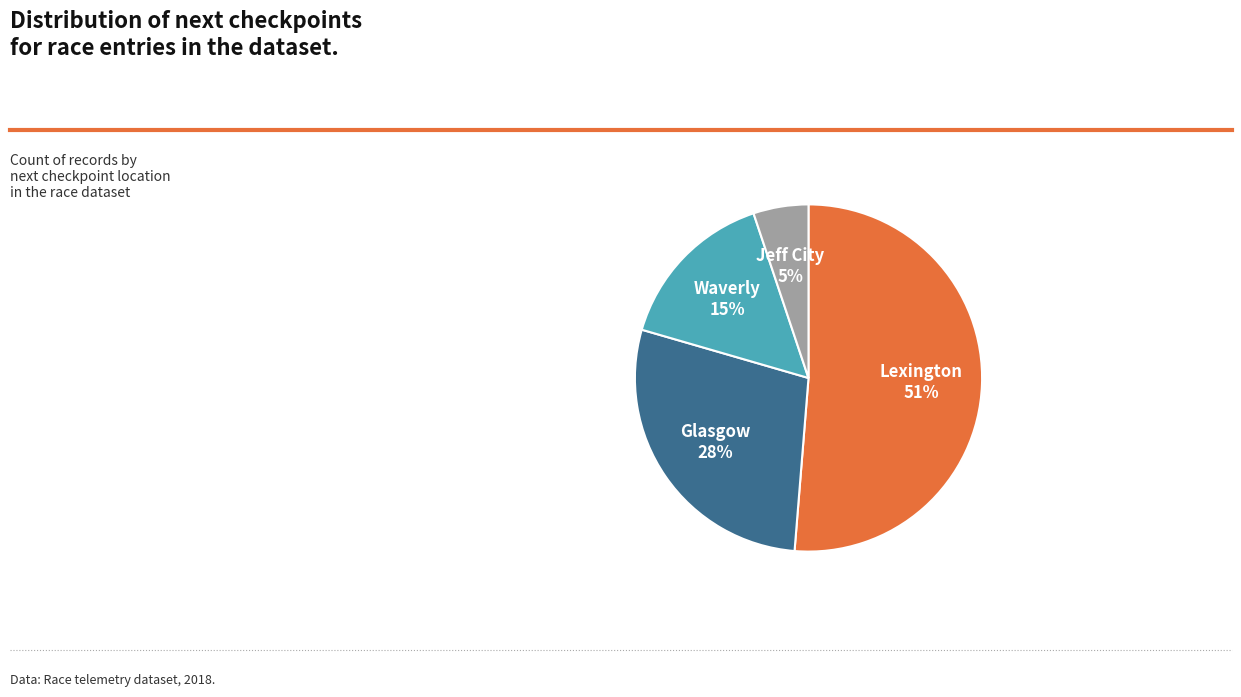

To the nearest percent, what is the difference between the Glasgow and Waverly slice percentages?

13%